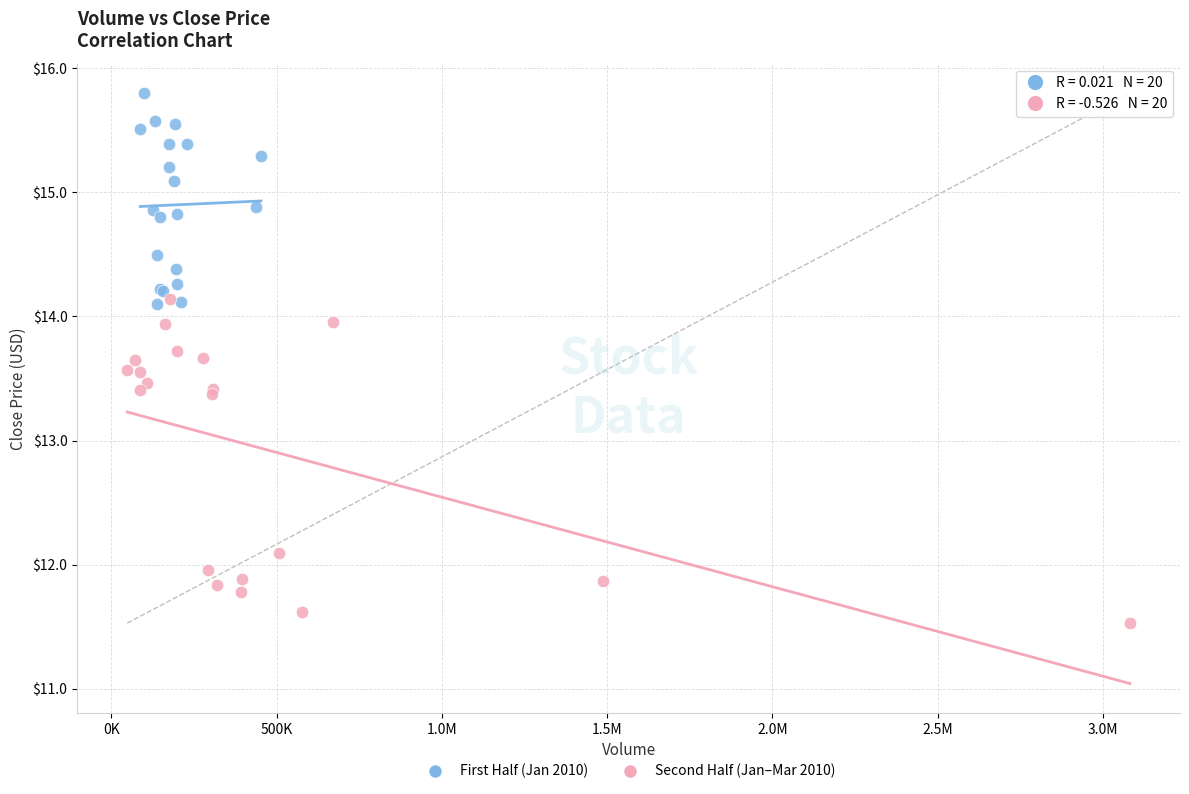

Which series has the widest spread of Y values?

Second Half (Jan–Mar 2010)